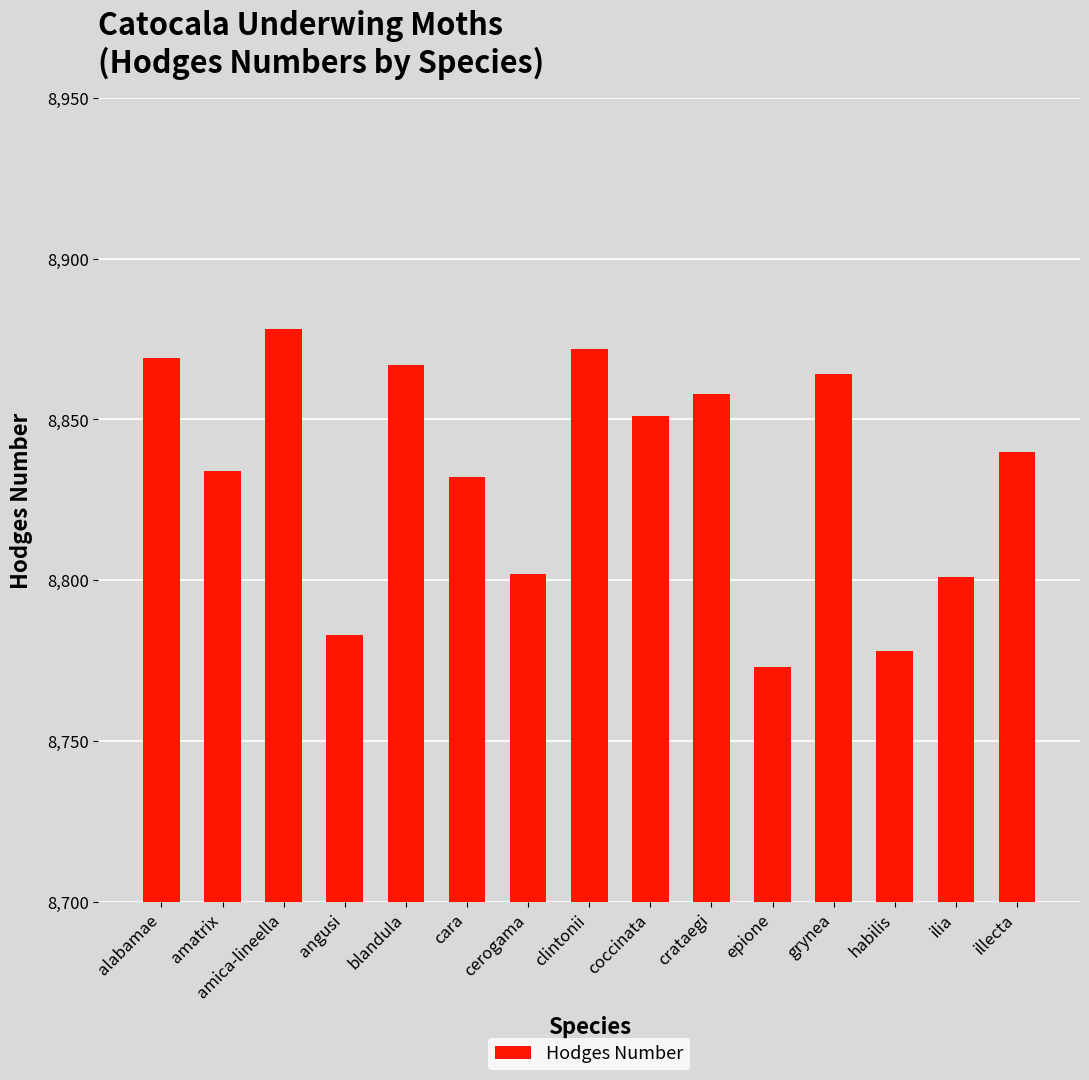

The chart shows a value of 8851 at coccinata. True or false?

True